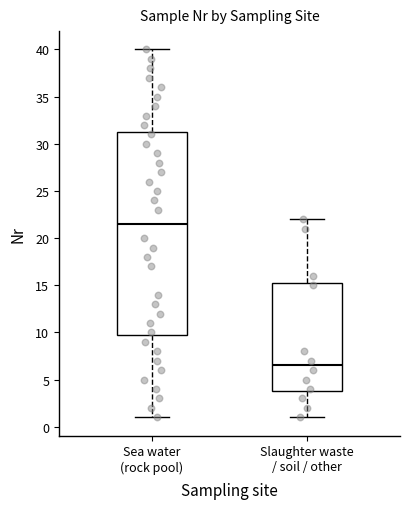

Reading left to right, transcribe this box plot: for each box, give where its median line is, the range the box spans, and where its two whiskers end, as read against the y-axis. The values are not printed on the chart, so give them approximately, as read against the axis.

Sea water (rock pool): median 21.5, box 10.0 to 31.5, whiskers 1.0 to 40.0
Slaughter waste / soil / other: median 6.5, box 4.0 to 15.5, whiskers 1.0 to 22.0